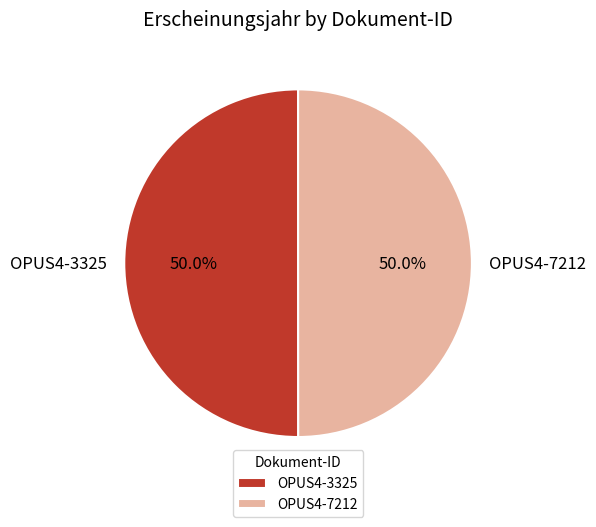

Count the number of slices in the pie.

2